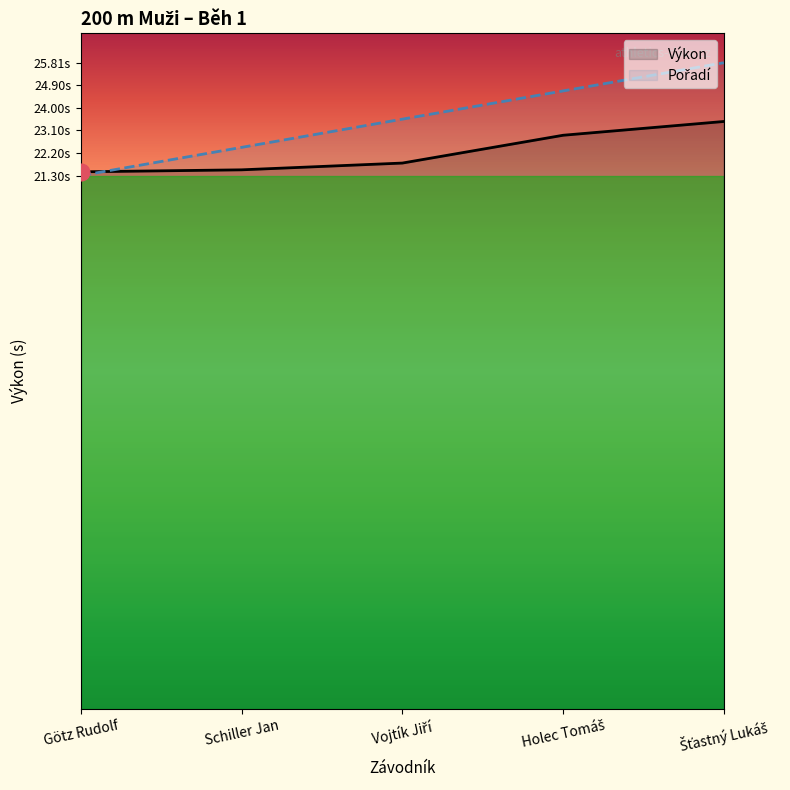

Reading right to left, list all the values displayed in this chart.

Pořadí: Šťastný Lukáš=25.8	Holec Tomáš=24.7	Vojtík Jiří=23.6	Schiller Jan=22.4	Götz Rudolf=21.3
Výkon: Šťastný Lukáš=23.5	Holec Tomáš=22.9	Vojtík Jiří=21.8	Schiller Jan=21.5	Götz Rudolf=21.4